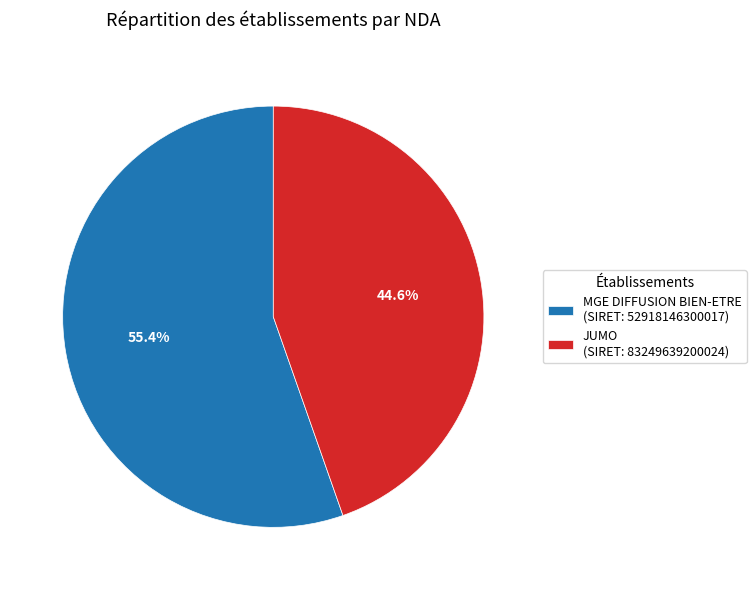

How many segments does this pie chart have?

2